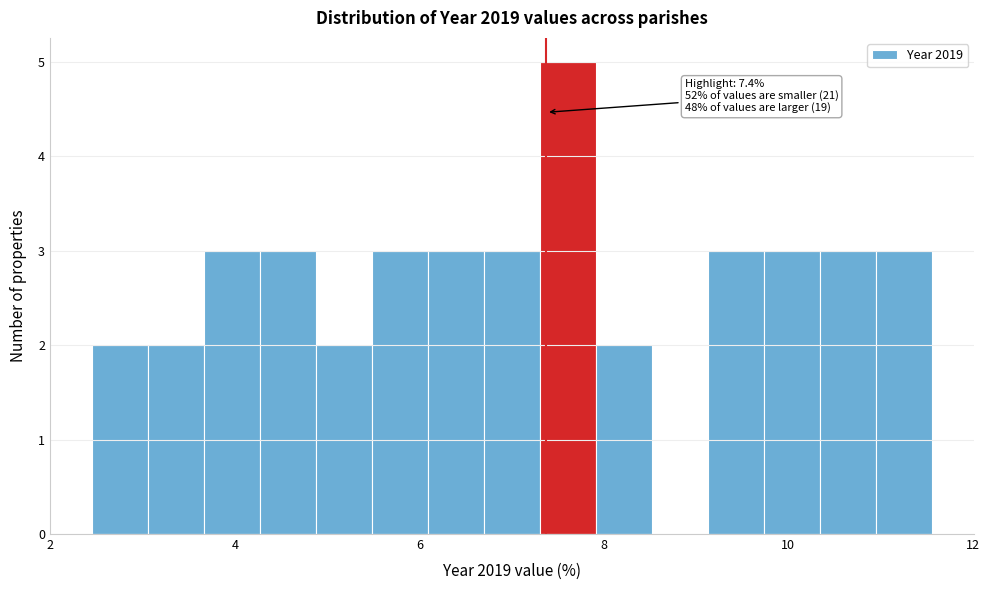

Read against the x-axis, roughly where is the centre of the tallest bar?

7.6